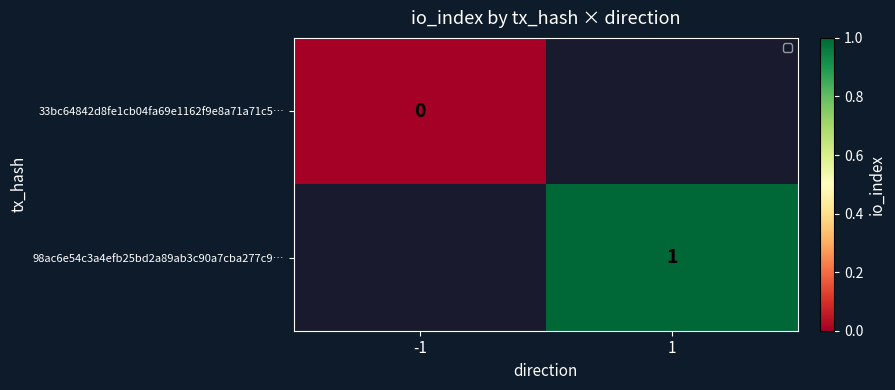

Is the value of 98ac6e54c3a4efb25bd2a89ab3c90a7cba277c9… at 1 greater than the value of 33bc64842d8fe1cb04fa69e1162f9e8a71a71c5… at -1?

Yes